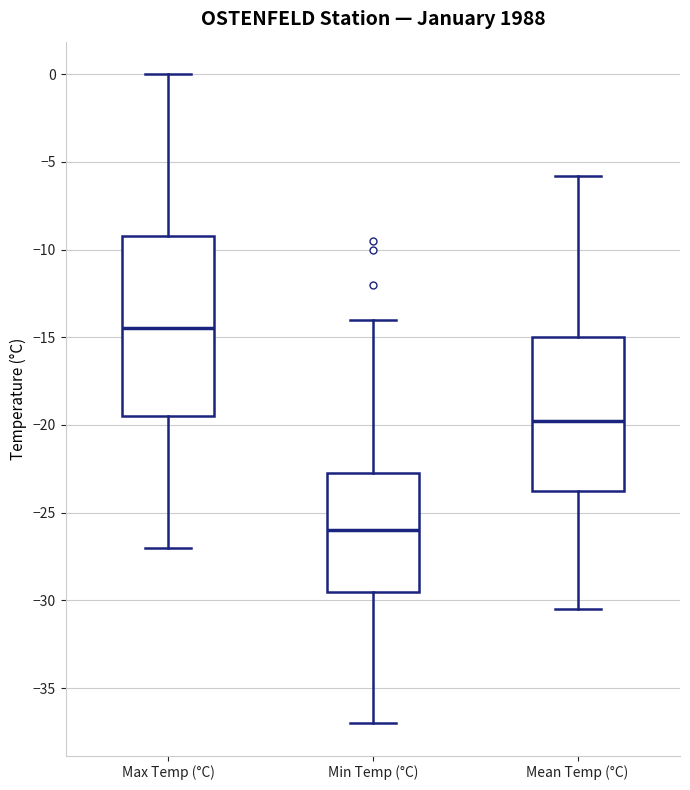

Reading left to right, transcribe this box plot: for each box, give where its median line is, the range the box spans, and where its two whiskers end, as read against the y-axis. The values are not printed on the chart, so give them approximately, as read against the axis.

Max Temp (°C): median -14.5, box -19.5 to -9.0, whiskers -27.0 to 0.0
Min Temp (°C): median -26.0, box -29.5 to -22.5, whiskers -37.0 to -14.0
Mean Temp (°C): median -20.0, box -23.5 to -15.0, whiskers -30.5 to -6.0